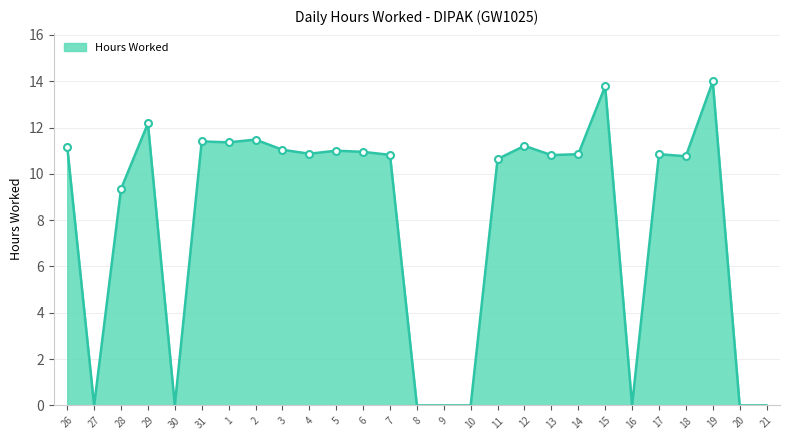

What is the difference between the values at 31 and 7?

0.6